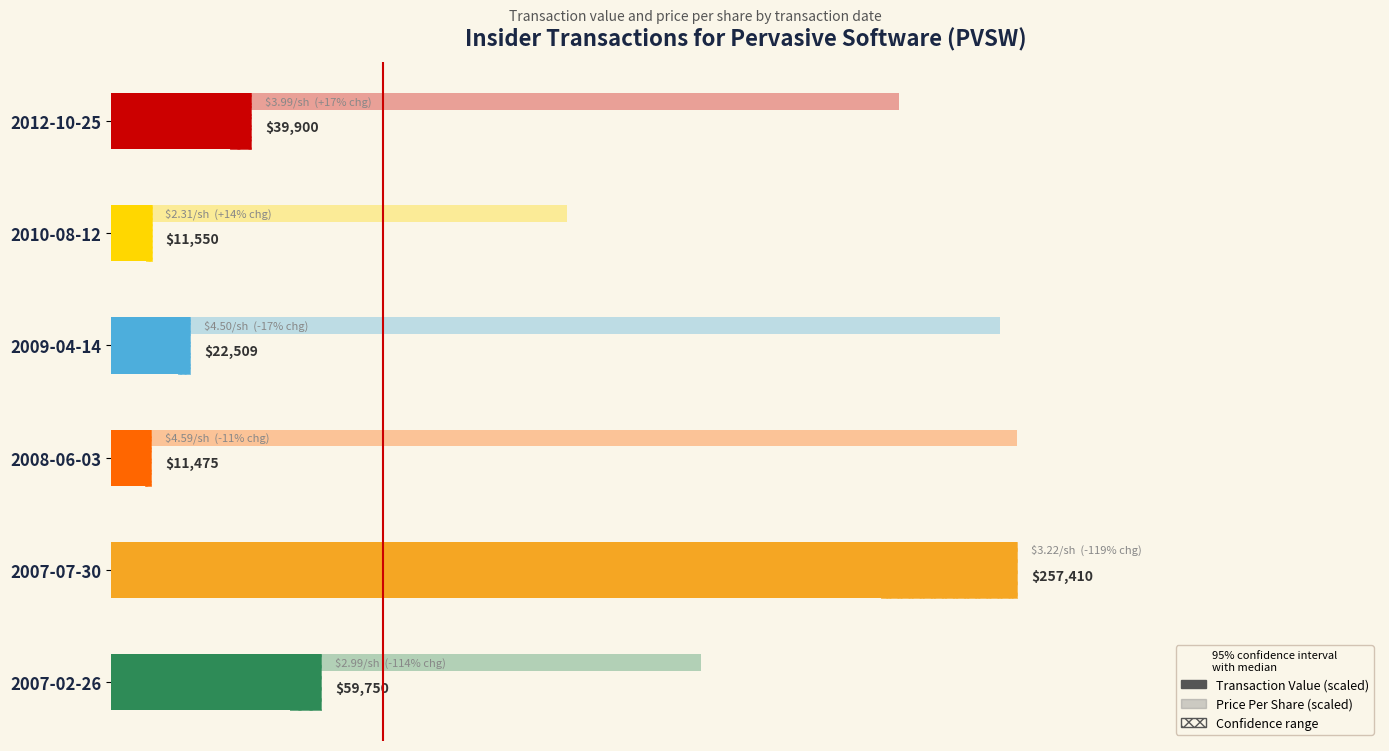

At how many categories does at least one series exceed 40?

6